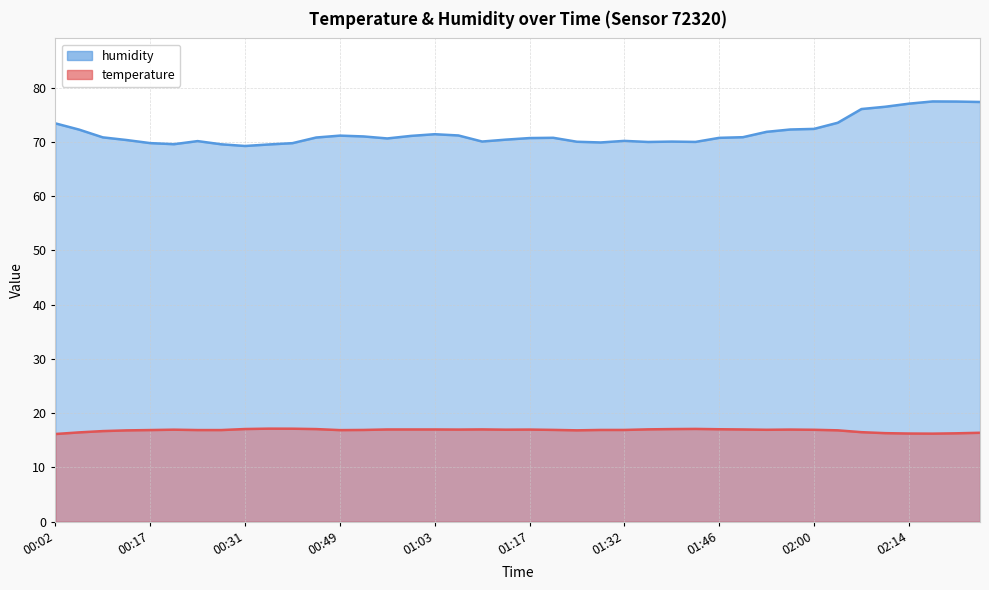

At which label does humidity reach its peak?

02:18